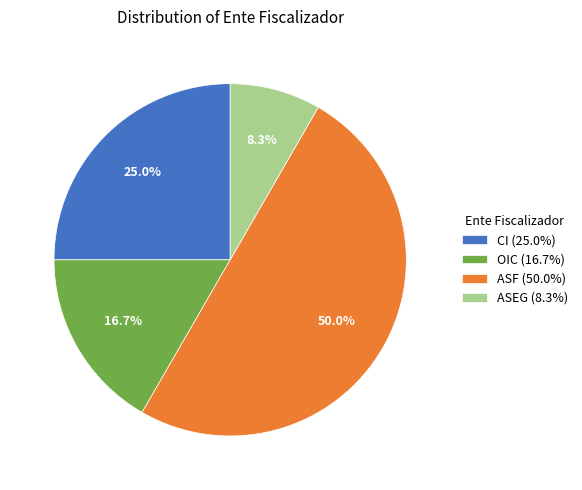

How many slices are in this pie chart?

4